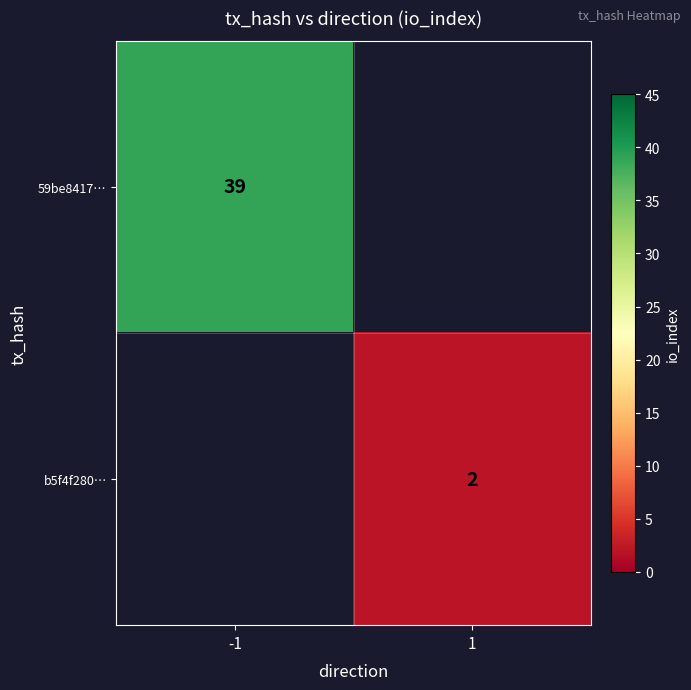

Is the value of 59be8417… at -1 greater than the value of b5f4f280… at 1?

Yes